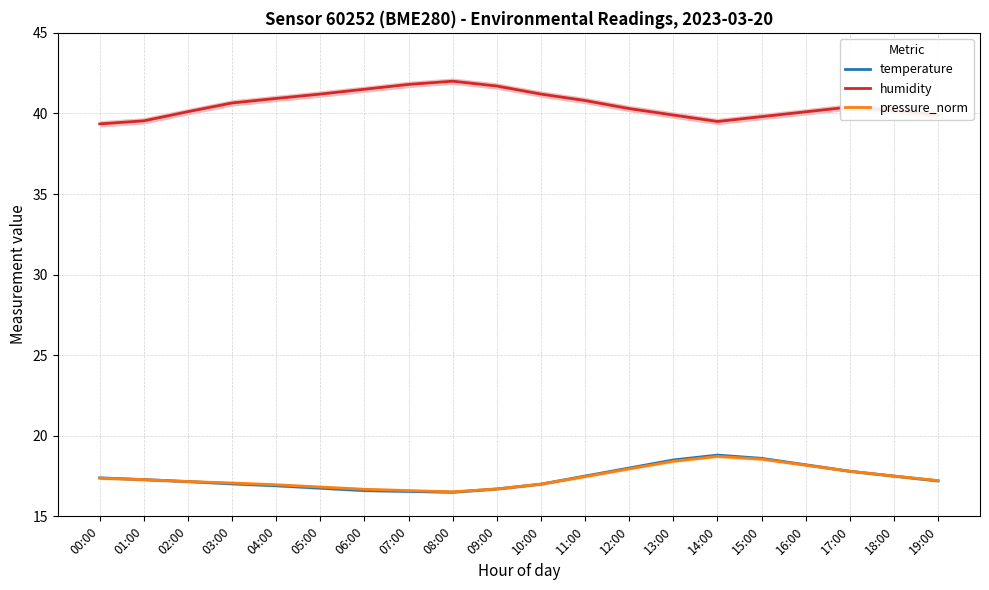

Is it true that temperature equals 17.2 at 02:00?

True